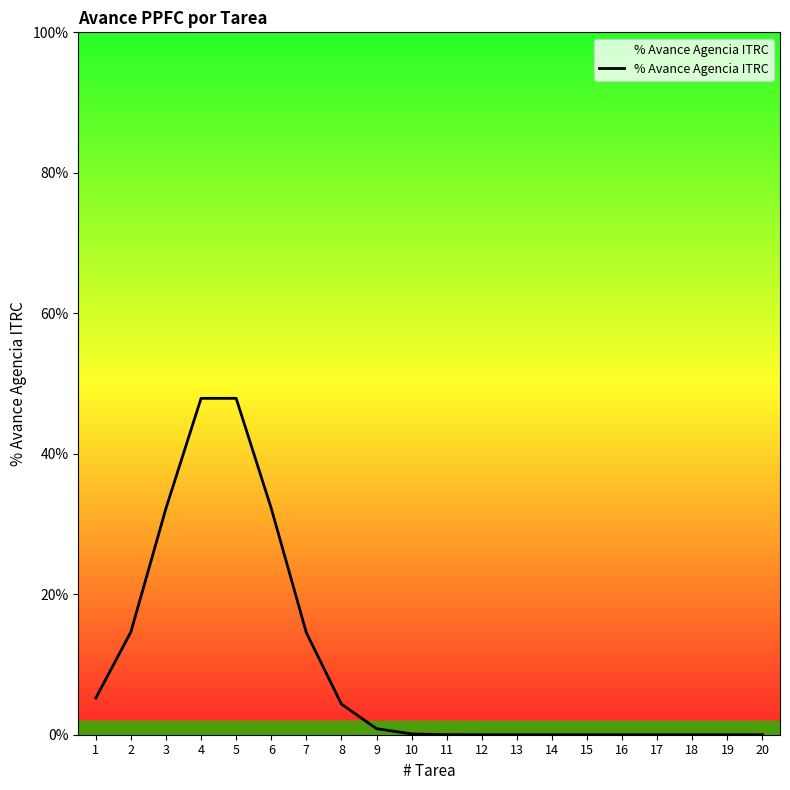

Does the chart display data point markers on the line(s)?

No